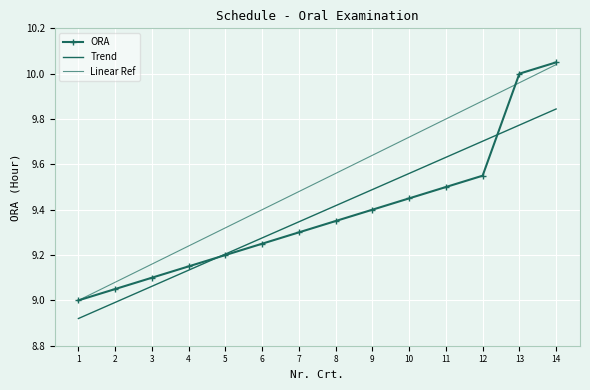

Reading right to left, extract all data points from this chart.

14=10.1	13=10.0	12=9.6	11=9.5	10=9.4	9=9.4	8=9.3	7=9.3	6=9.2	5=9.2	4=9.2	3=9.1	2=9.1	1=9.0